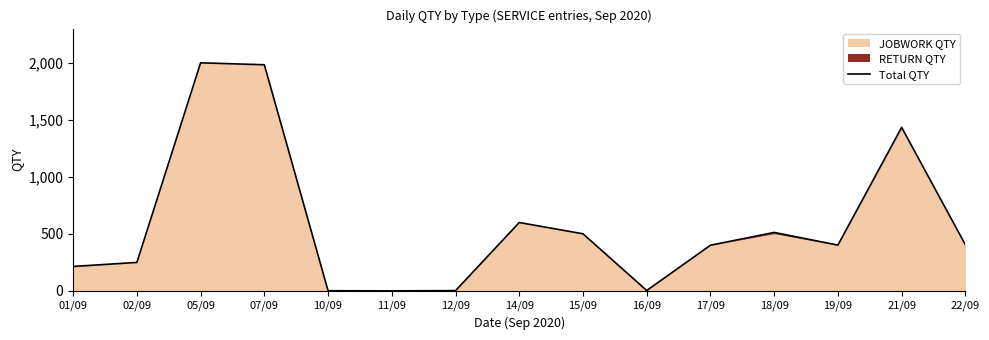

What is the average value?

581